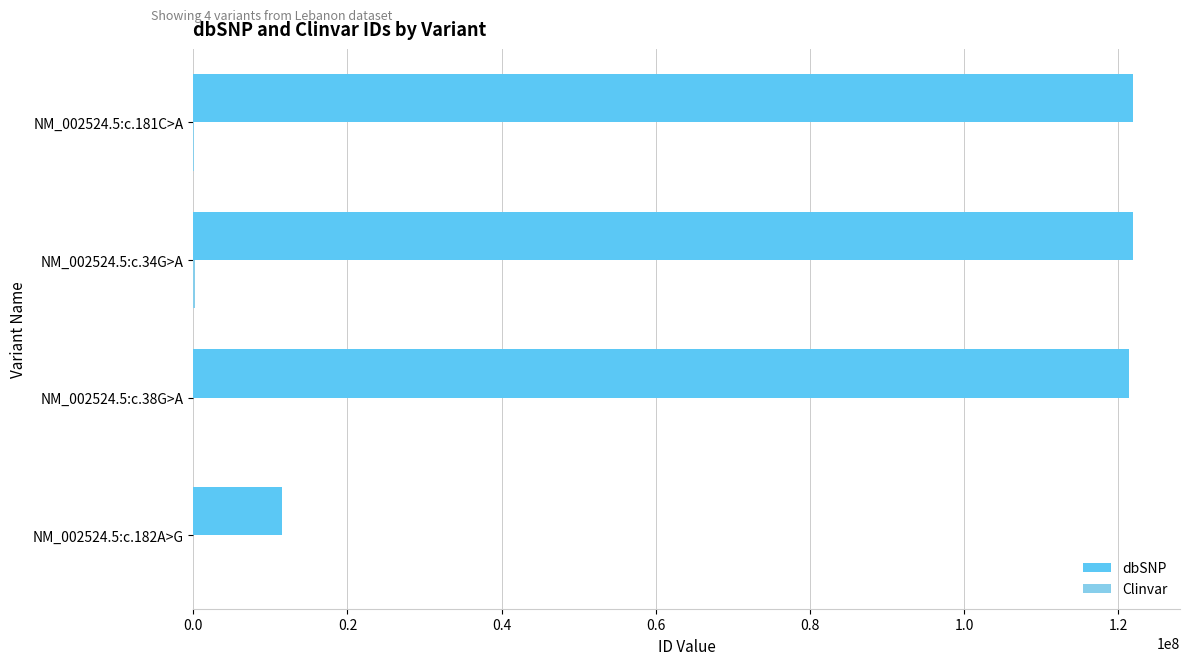

Which series has the largest total across all categories?

dbSNP